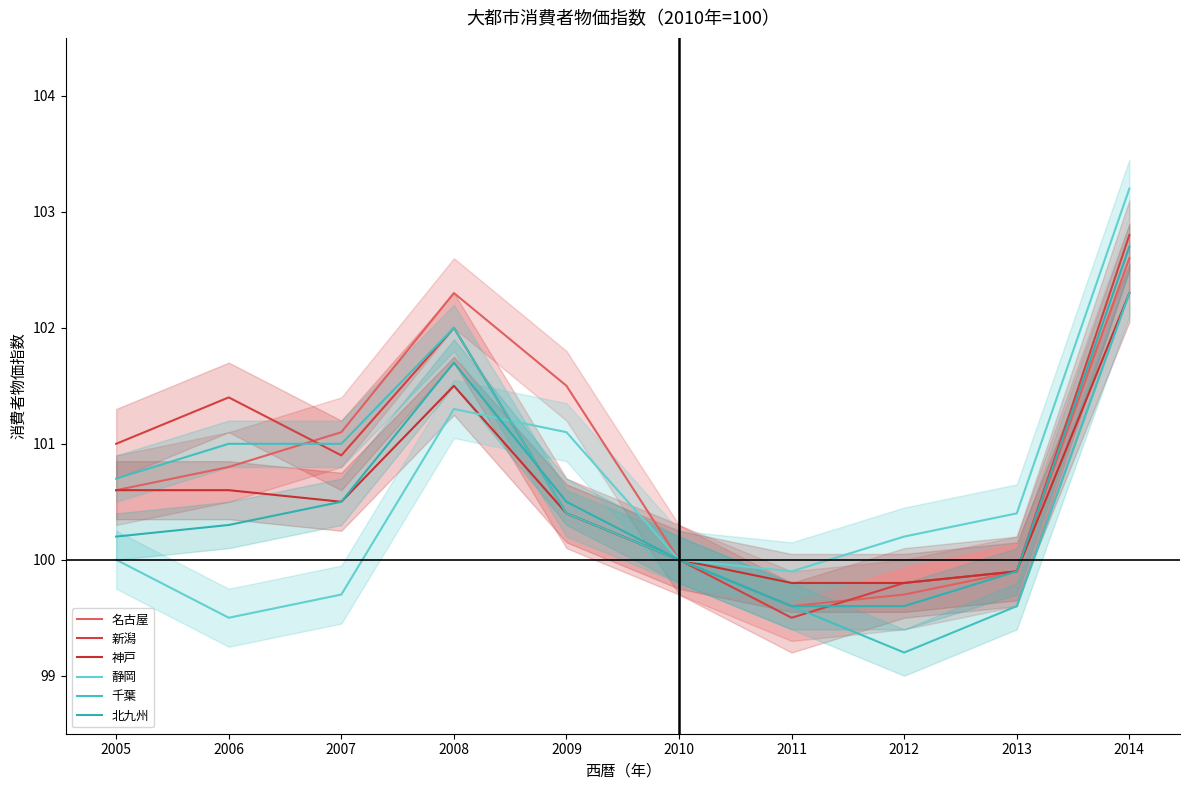

Reading left to right, extract all data points from this chart.

名古屋: 2005=100.6	2006=100.8	2007=101.1	2008=102.3	2009=101.5	2010=100.0	2011=99.6	2012=99.7	2013=99.9	2014=102.6
新潟: 2005=101.0	2006=101.4	2007=100.9	2008=102.0	2009=100.4	2010=100.0	2011=99.5	2012=99.8	2013=99.9	2014=102.8
神戸: 2005=100.6	2006=100.6	2007=100.5	2008=101.5	2009=100.4	2010=100.0	2011=99.8	2012=99.8	2013=99.9	2014=102.3
静岡: 2005=100.0	2006=99.5	2007=99.7	2008=101.3	2009=101.1	2010=100.0	2011=99.9	2012=100.2	2013=100.4	2014=103.2
千葉: 2005=100.7	2006=101.0	2007=101.0	2008=102.0	2009=100.4	2010=100.0	2011=99.6	2012=99.2	2013=99.6	2014=102.3
北九州: 2005=100.2	2006=100.3	2007=100.5	2008=101.7	2009=100.5	2010=100.0	2011=99.6	2012=99.6	2013=99.9	2014=102.7